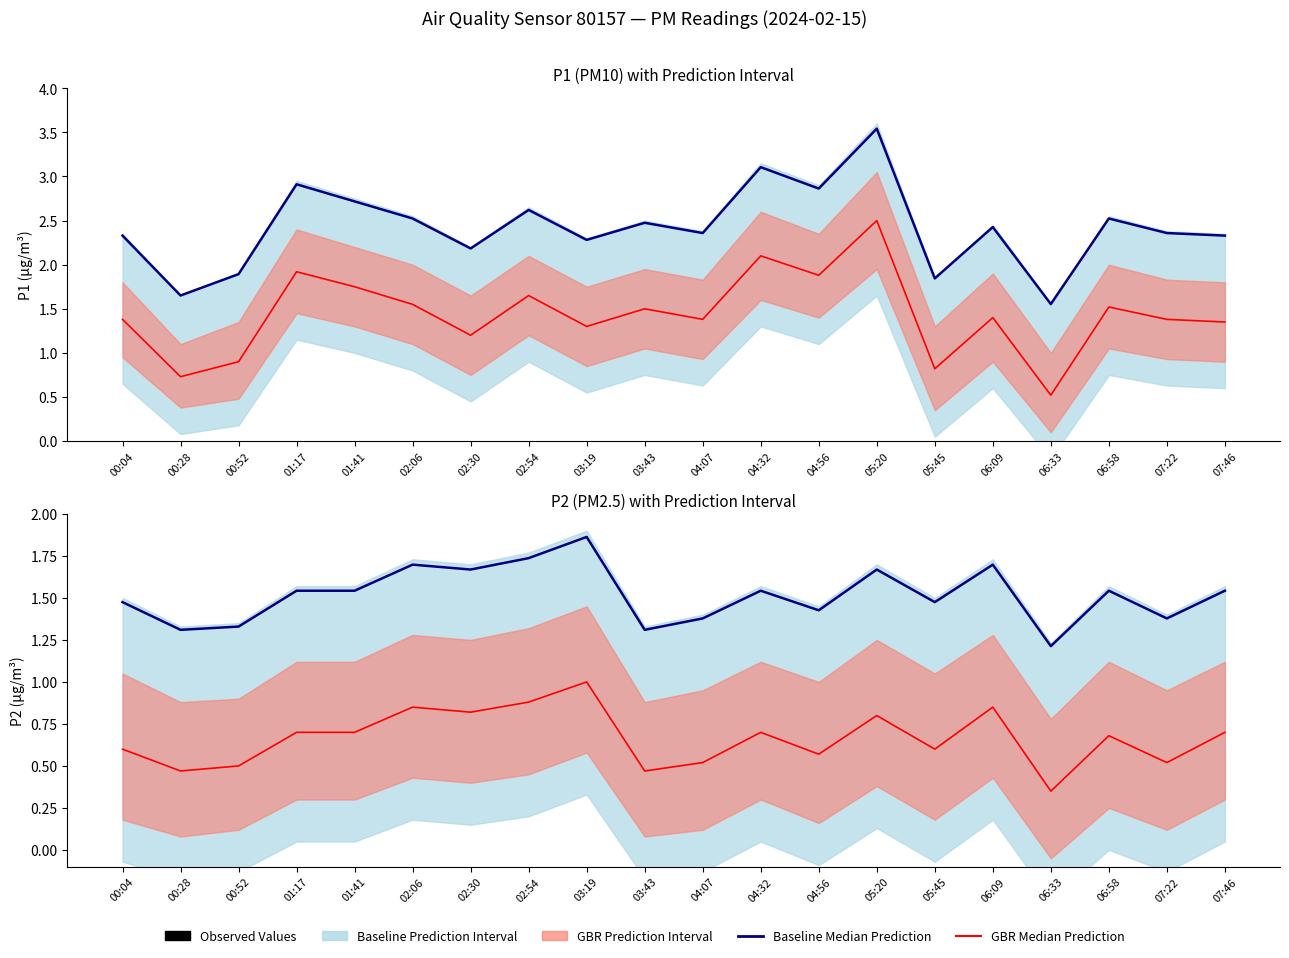

What is the average value of the P1 (PM10) Median series?

1.4